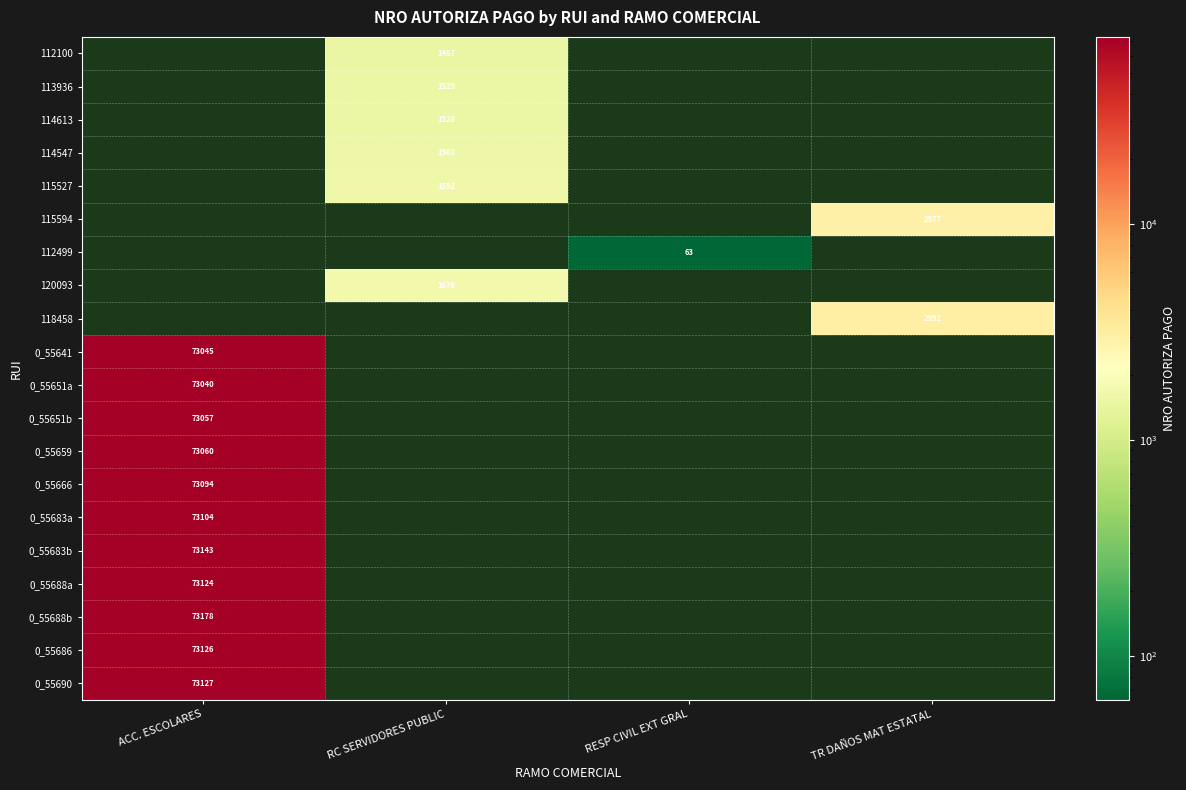

How many data points does each series have?

4